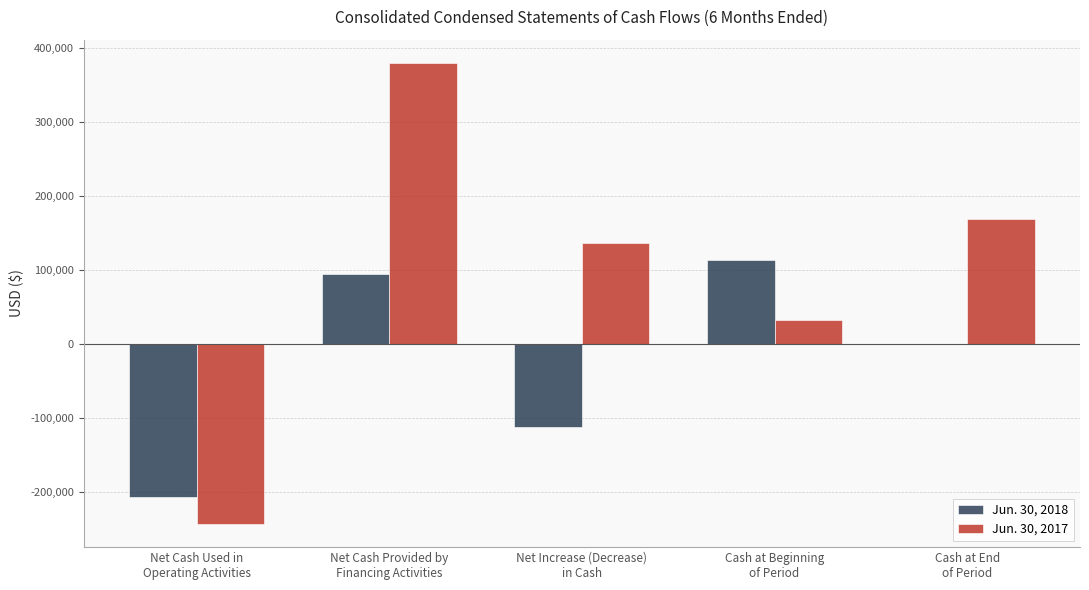

Reading right to left, extract all data points from this chart.

Jun. 30, 2018: 460	112799	-112339	95000	-207339
Jun. 30, 2017: 168232	31776	136456	380000	-243544